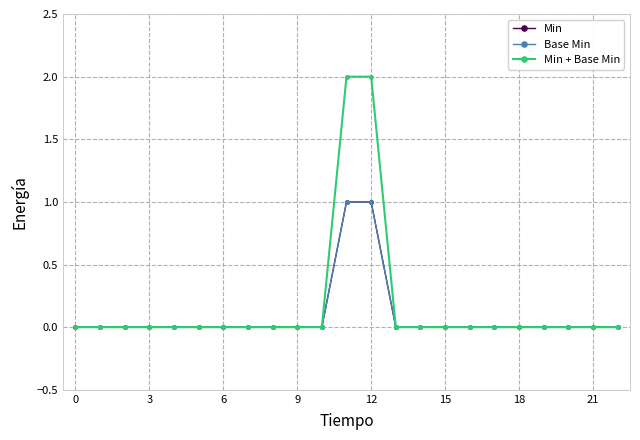

What is the difference between the maximum and second lowest values in the Base Min series?

1